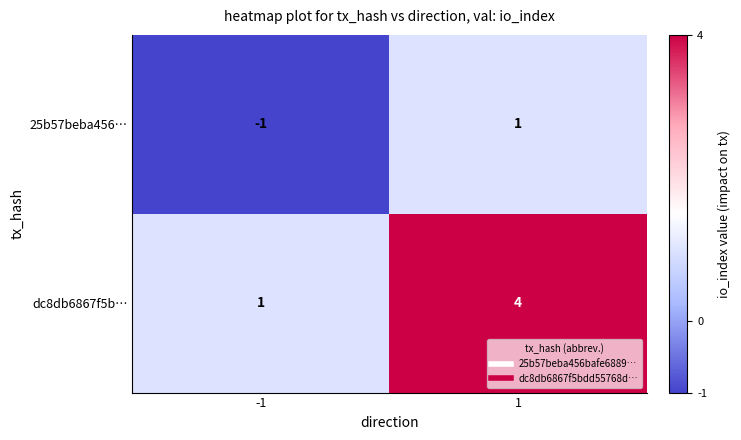

What is the total value across all series at 1?

5